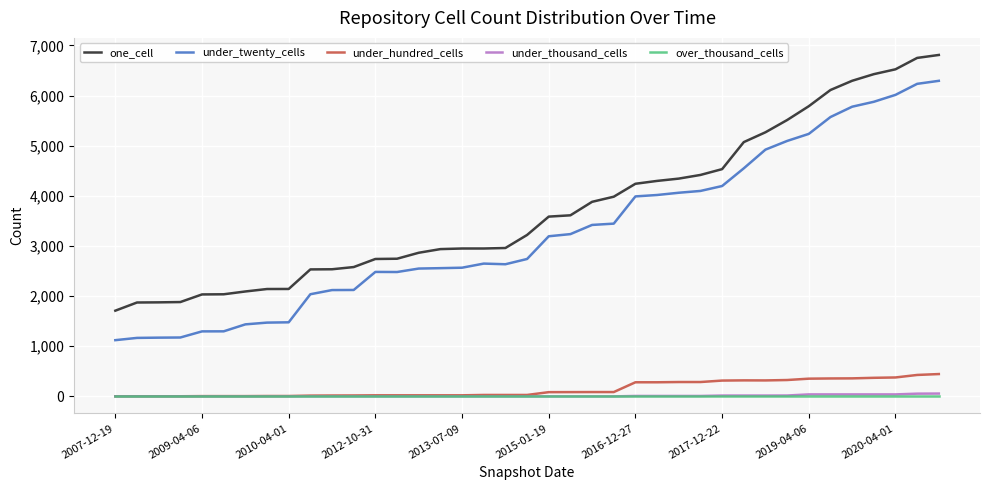

Which series has the widest spread of values?

under_twenty_cells